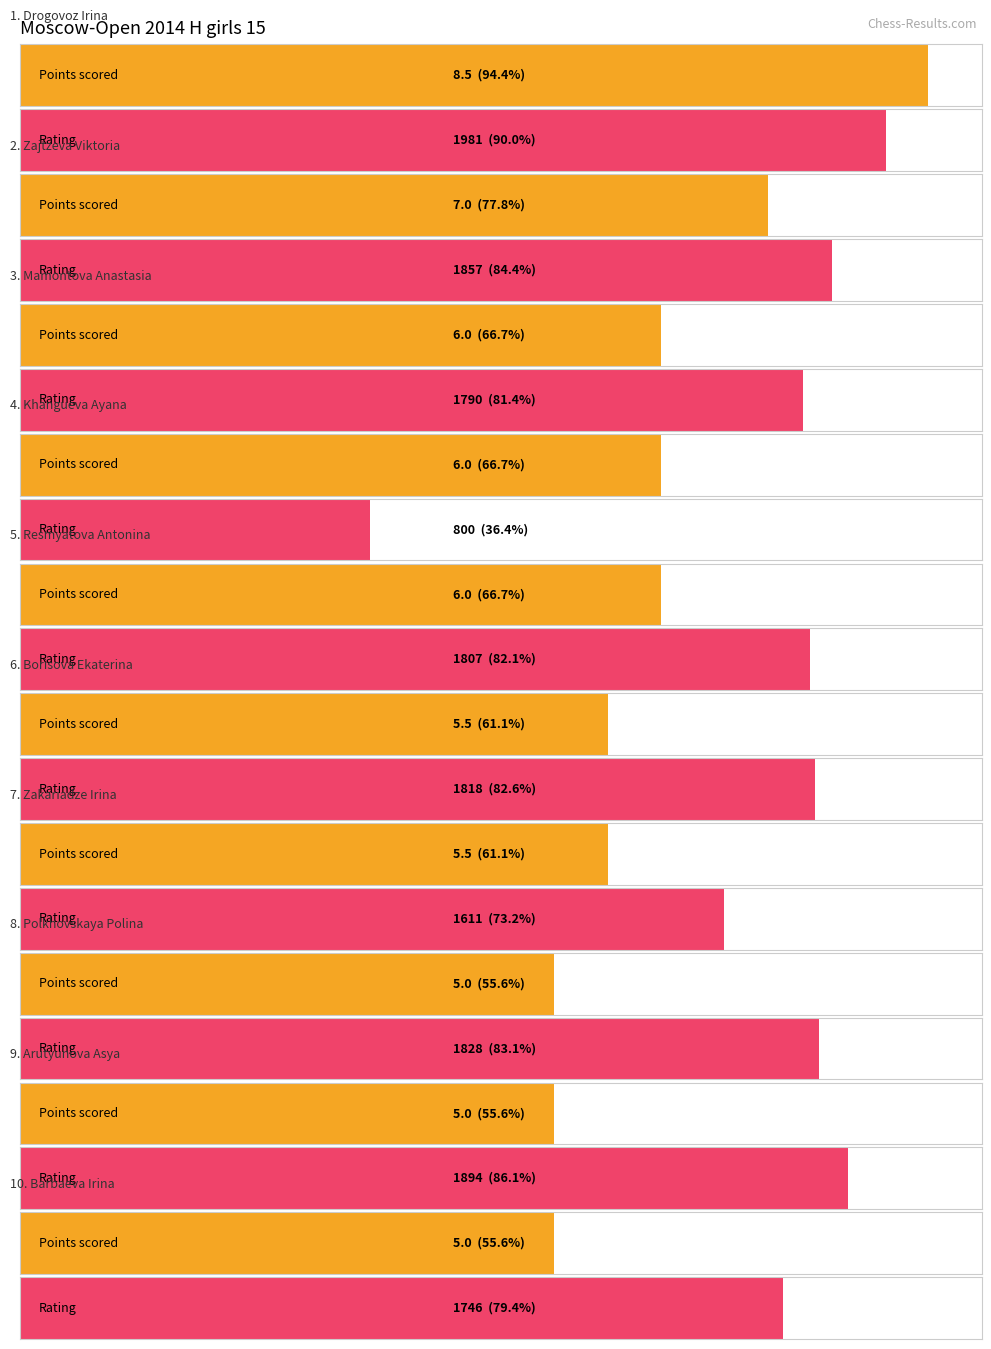

Are the bars horizontal?

Yes